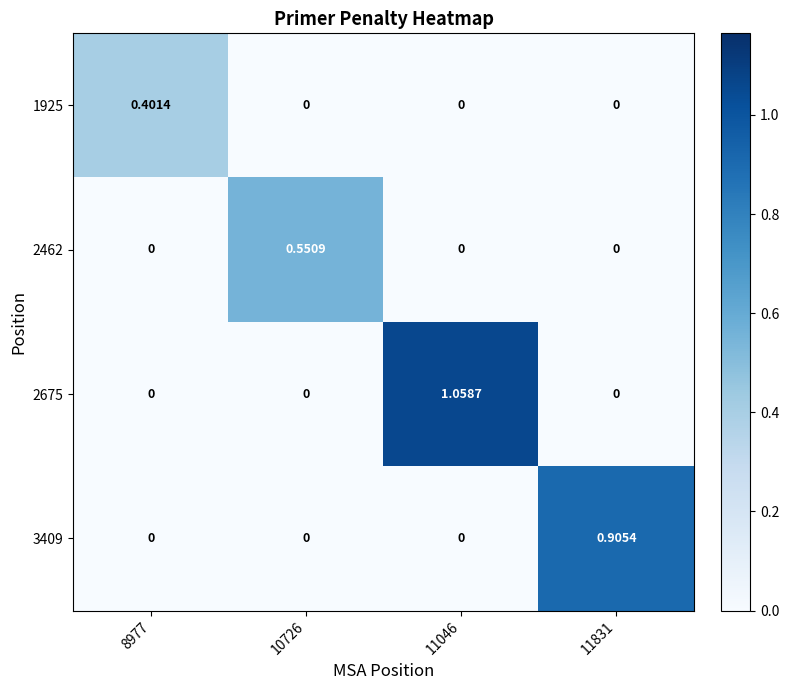

How many positive values does the 2462 series have?

1